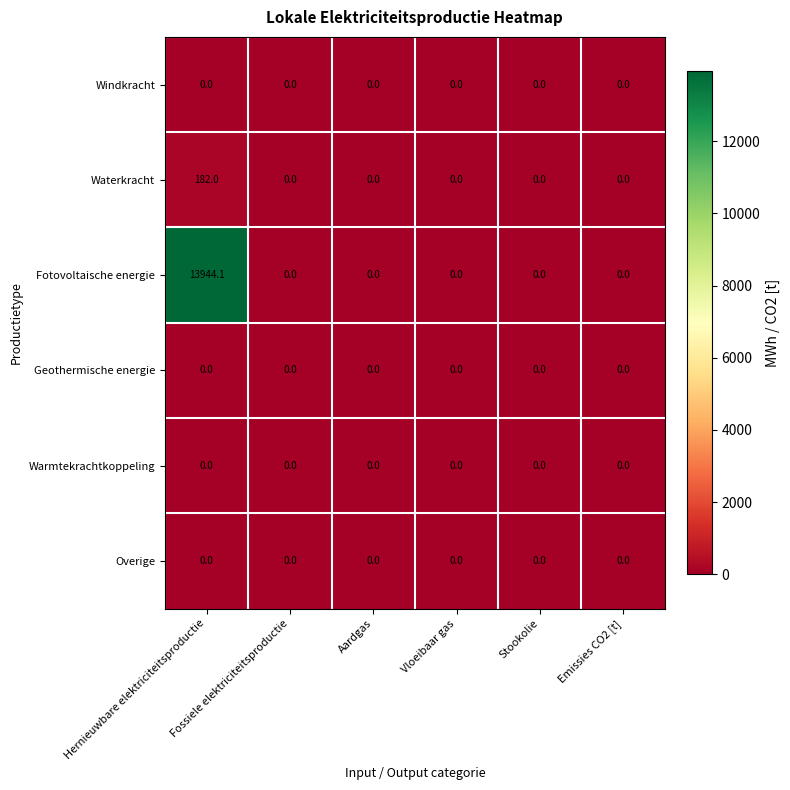

Which series has the widest spread of values?

Fotovoltaische energie